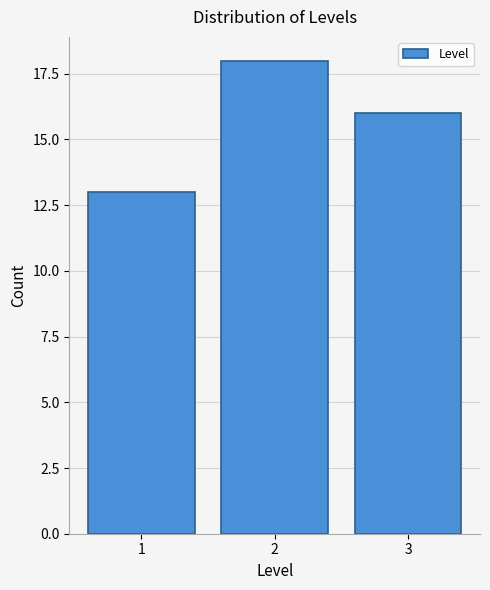

Reading left to right, what are all the values shown in this chart?

1=13	2=18	3=16